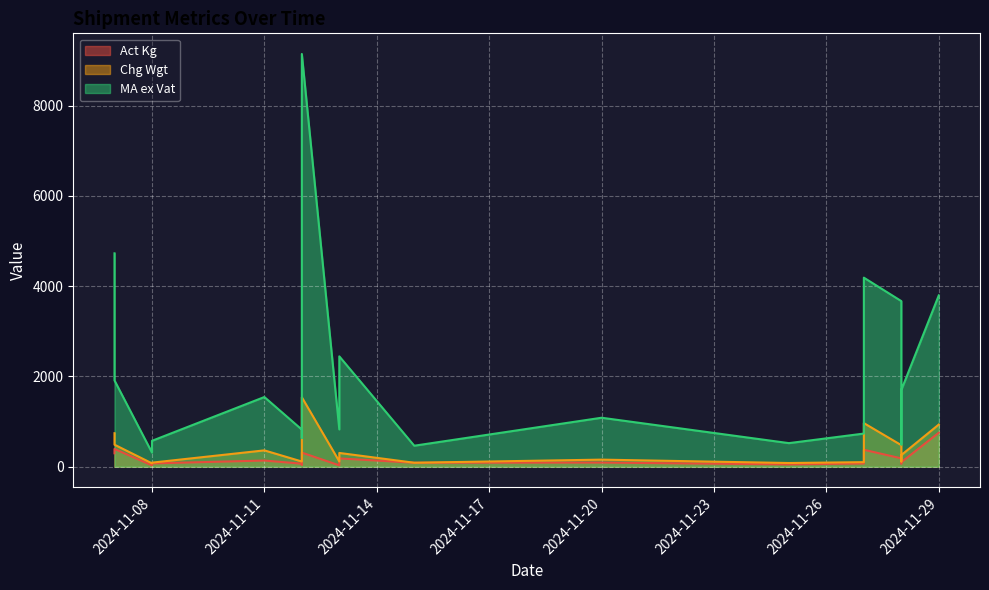

The value of MA ex Vat at 2024-11-25 is 128.4. True or false?

False